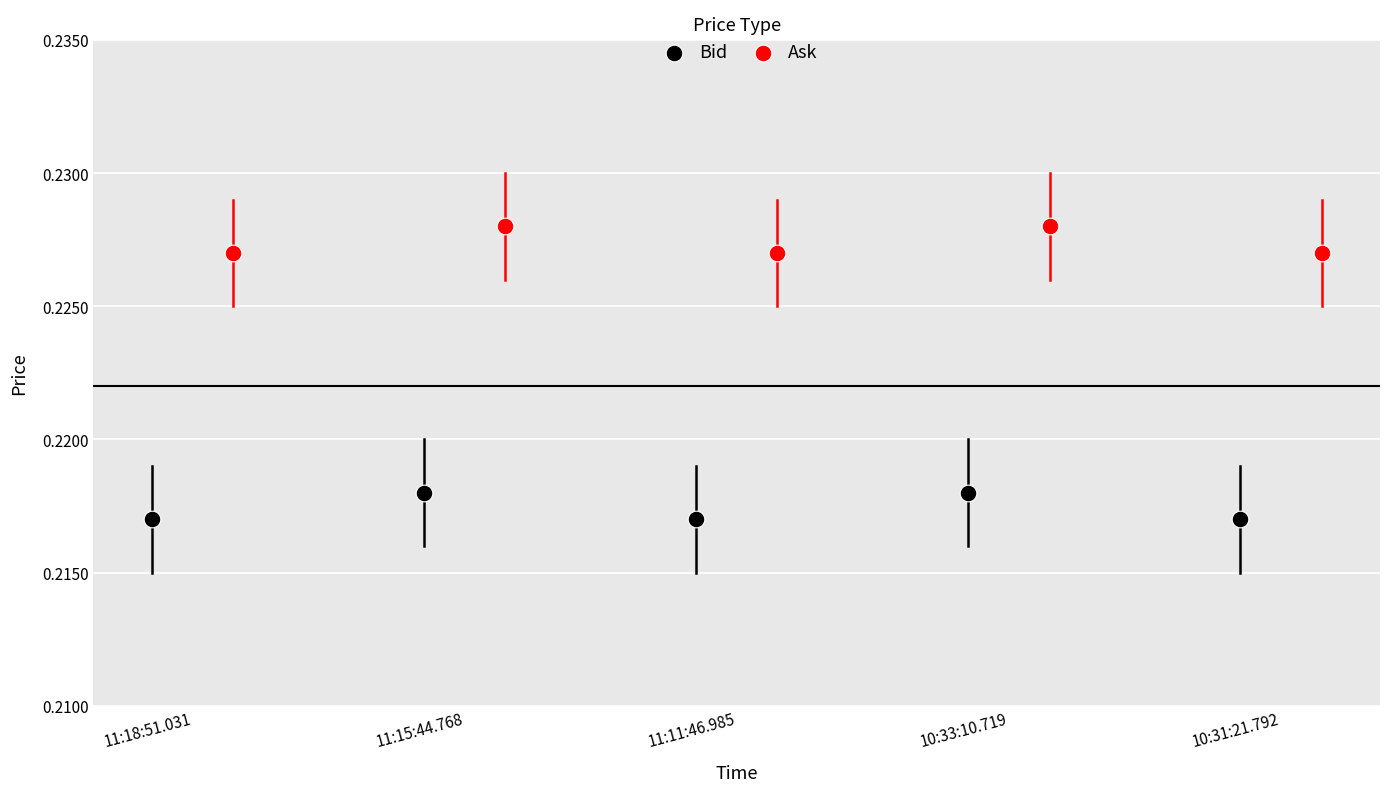

Which series reaches the minimum Y coordinate?

Bid